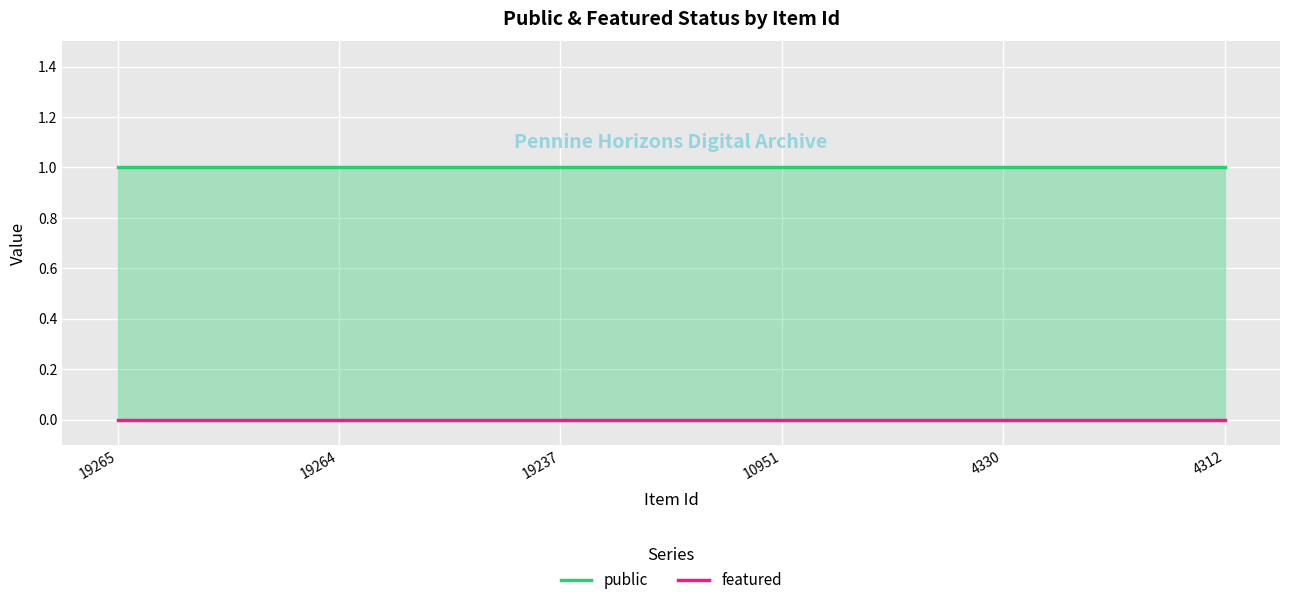

What are all the series names shown in the legend?

public, featured